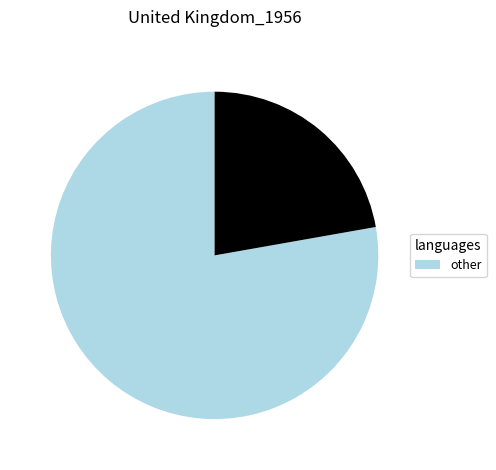

Is there any slice that represents more than half of the pie?

Yes